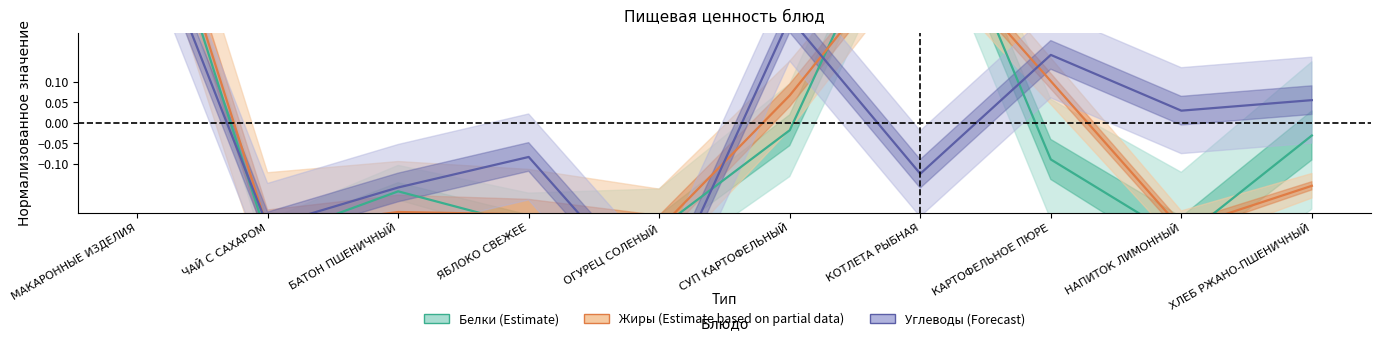

How many interior local valleys does the Жиры (Estimate based on partial data) series have?

3